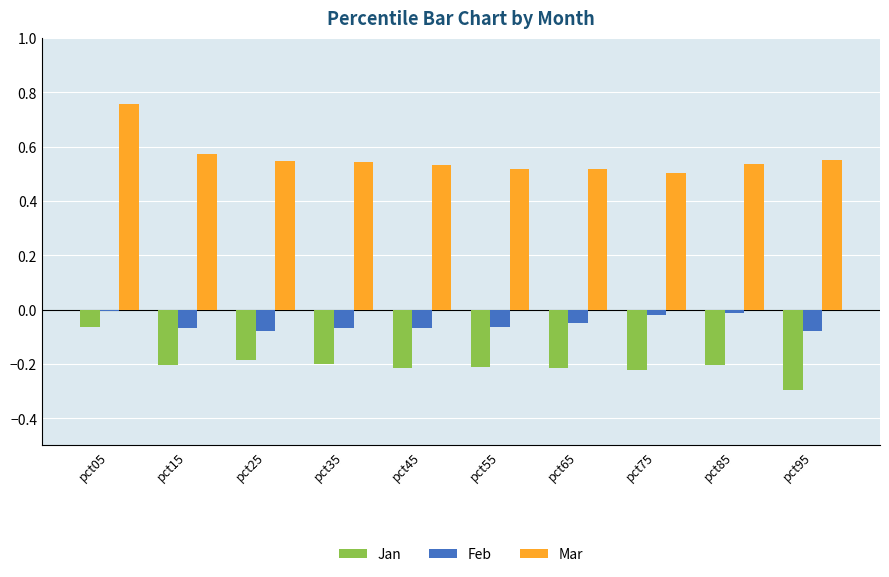

Which series has the largest total across all categories?

Mar